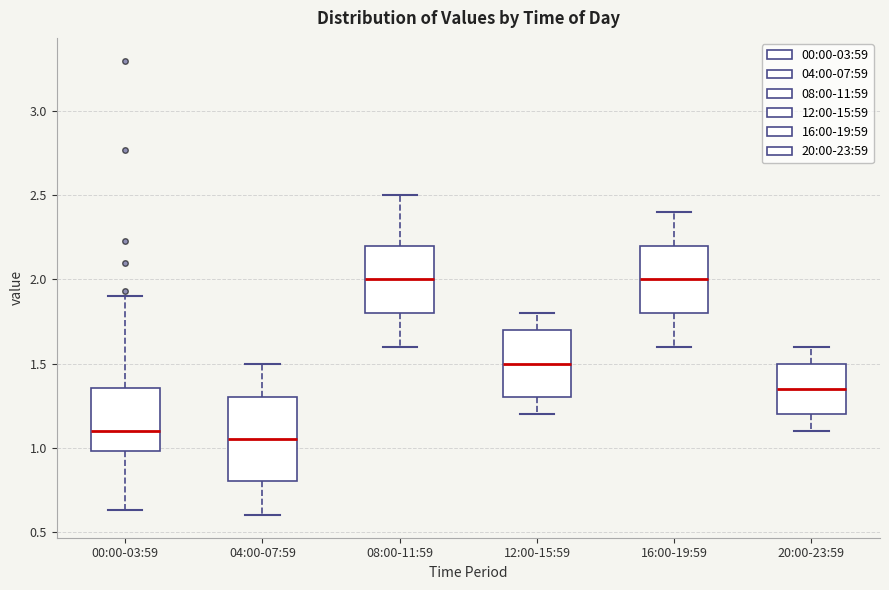

Where is the lower edge of the box for 12:00-15:59 on the y-axis? The values are not printed on the chart, so give them approximately, as read against the axis.

1.30